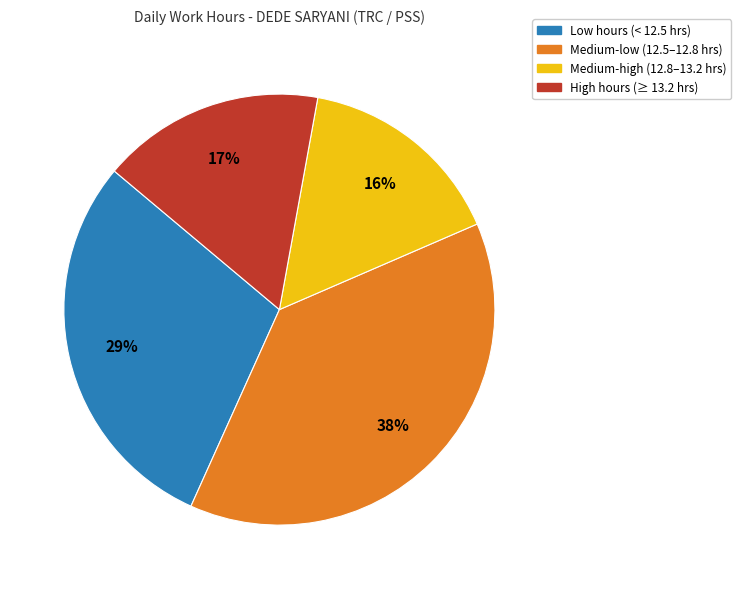

Does any single category account for the majority?

No